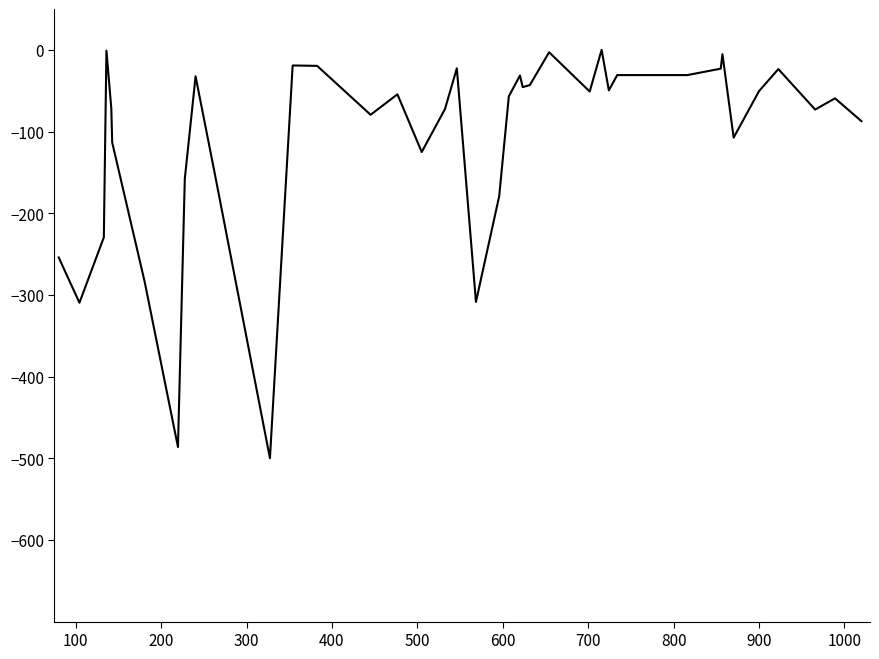

What is the minimum value shown in the chart?

-500.0